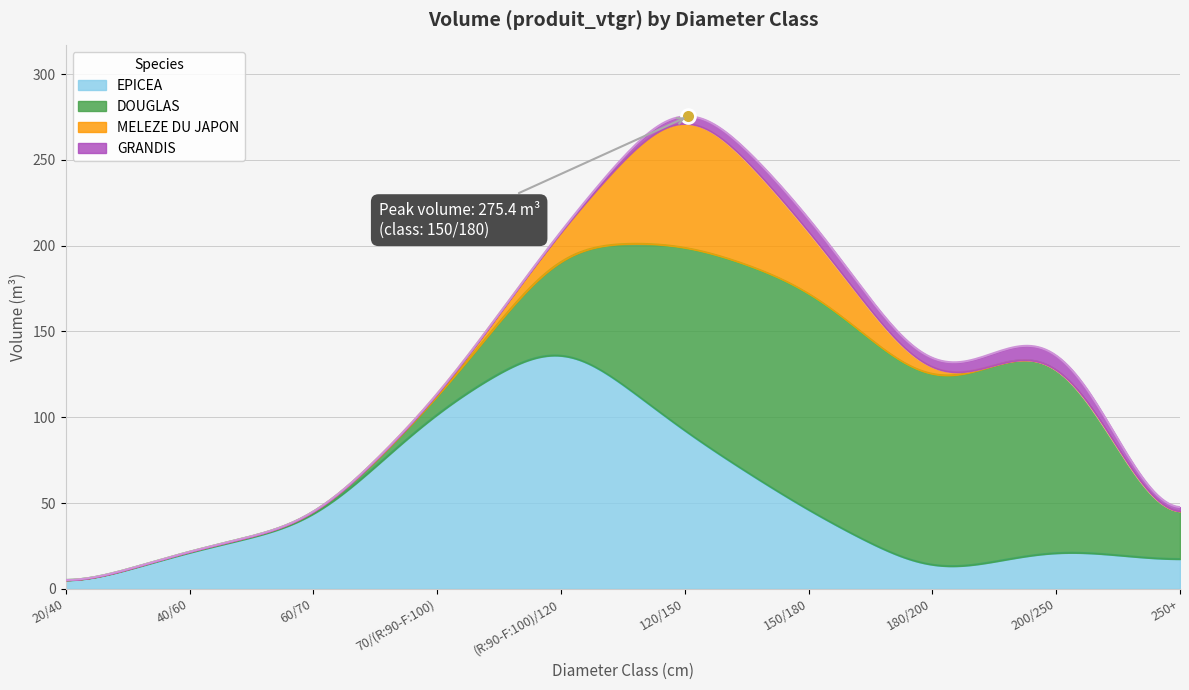

True or false: GRANDIS and DOUGLAS cross at least once.

False